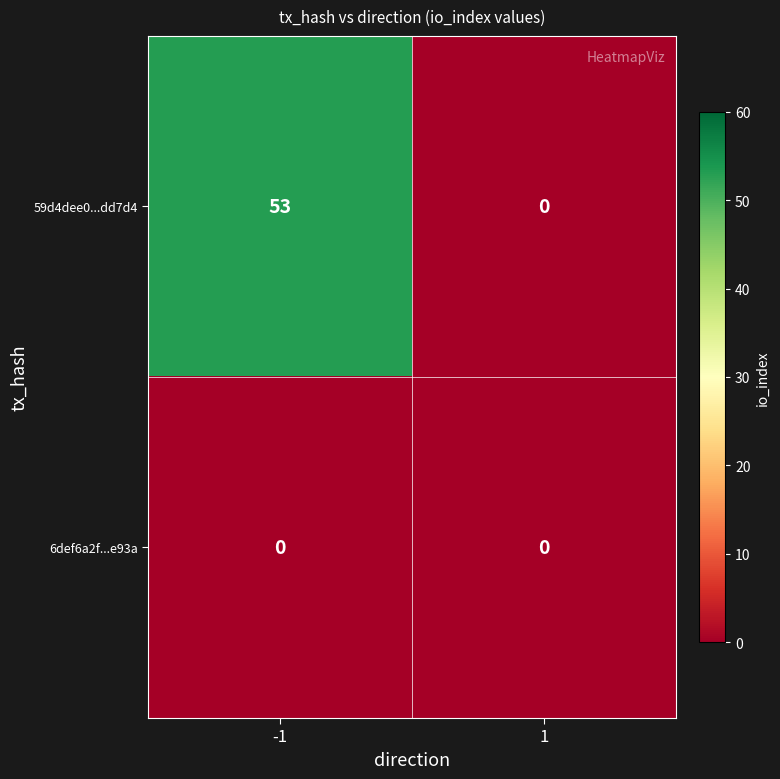

Rank the series by their maximum value, from lowest to highest.

6def6a2f...e93a, 59d4dee0...dd7d4